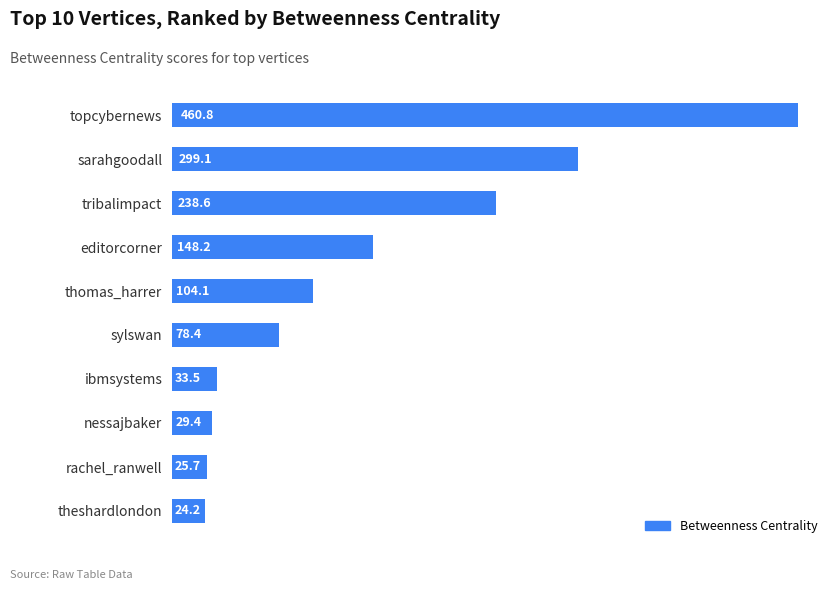

The value at sylswan is 19.5. True or false?

False